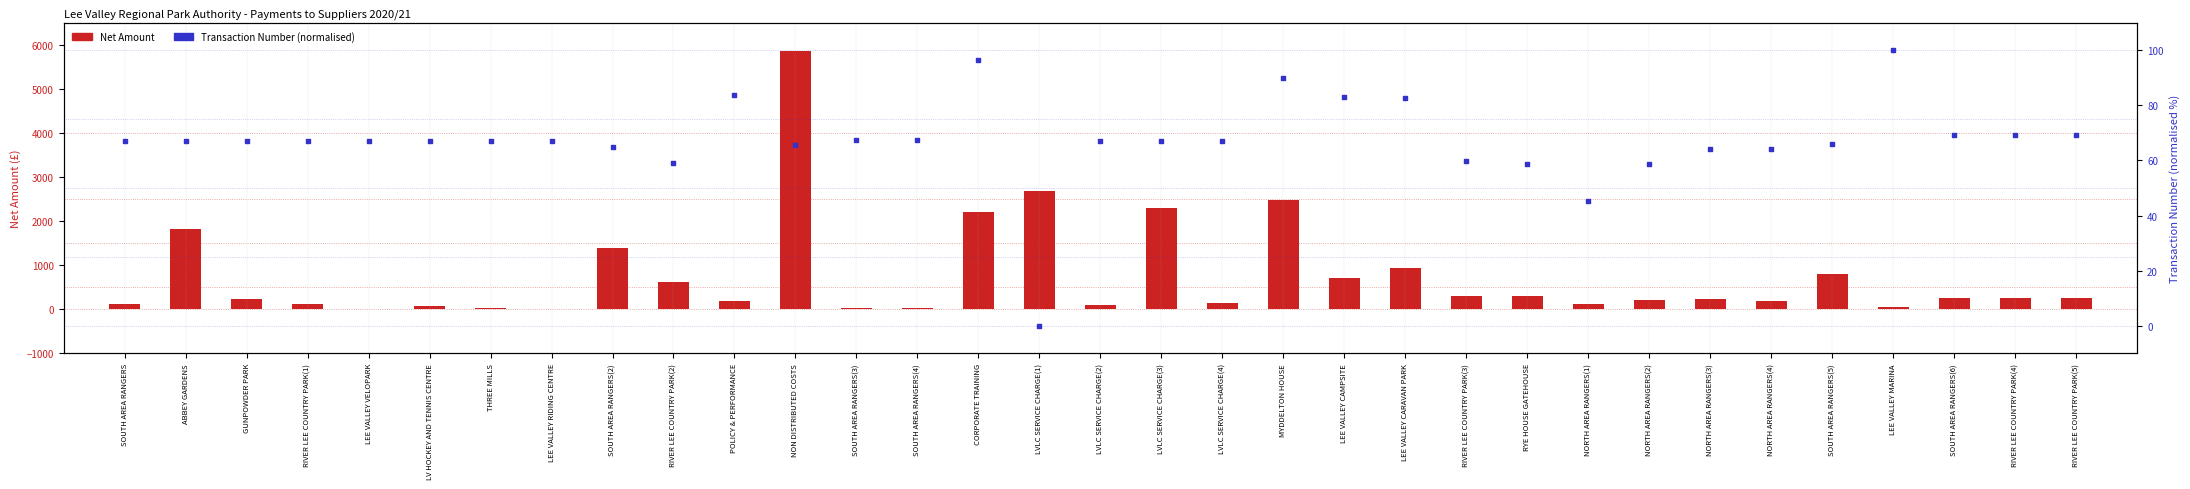

At which category is the sum across all series the highest?

NON DISTRIBUTED COSTS